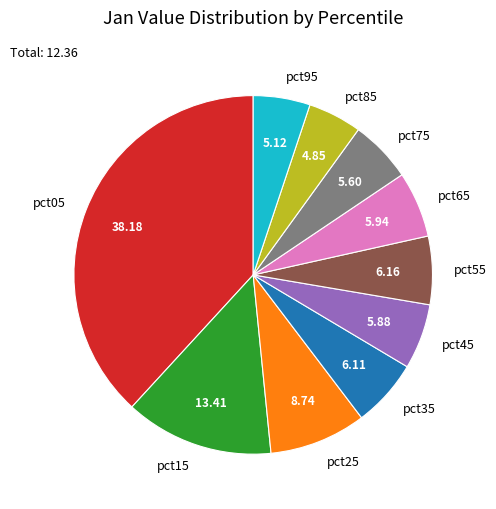

Is the sum of pct55 and pct45 greater than half?

No